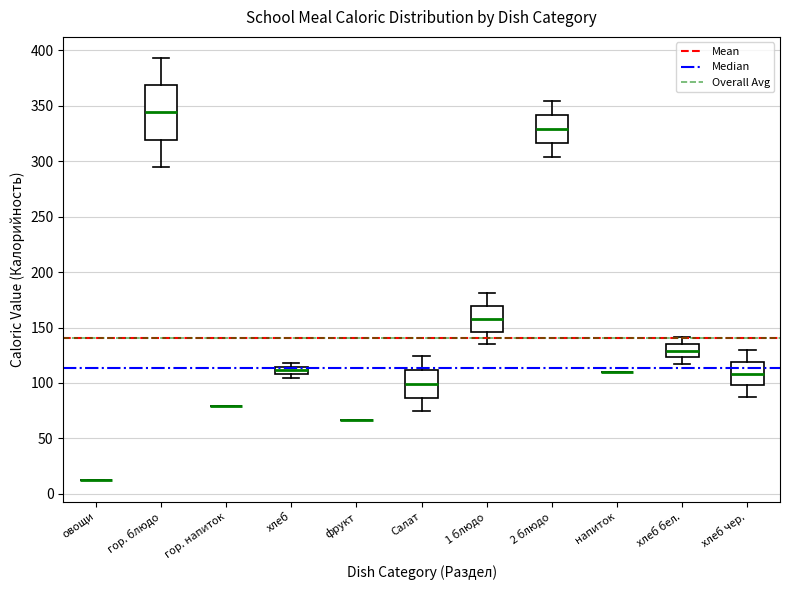

Comparing the boxes themselves (not the whiskers), which one is the tallest?

гор. блюдо